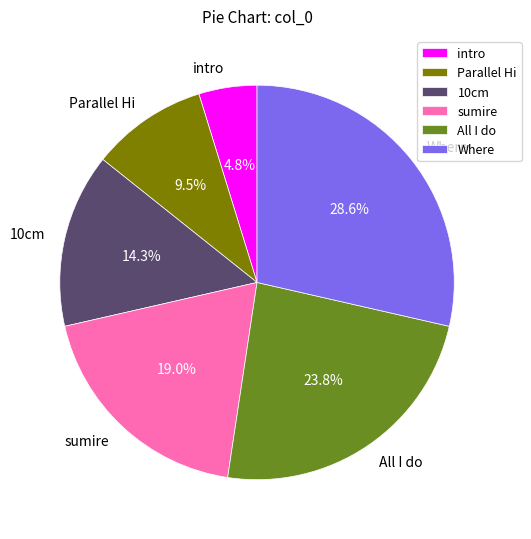

Combined, do Where and intro account for over 50%?

No